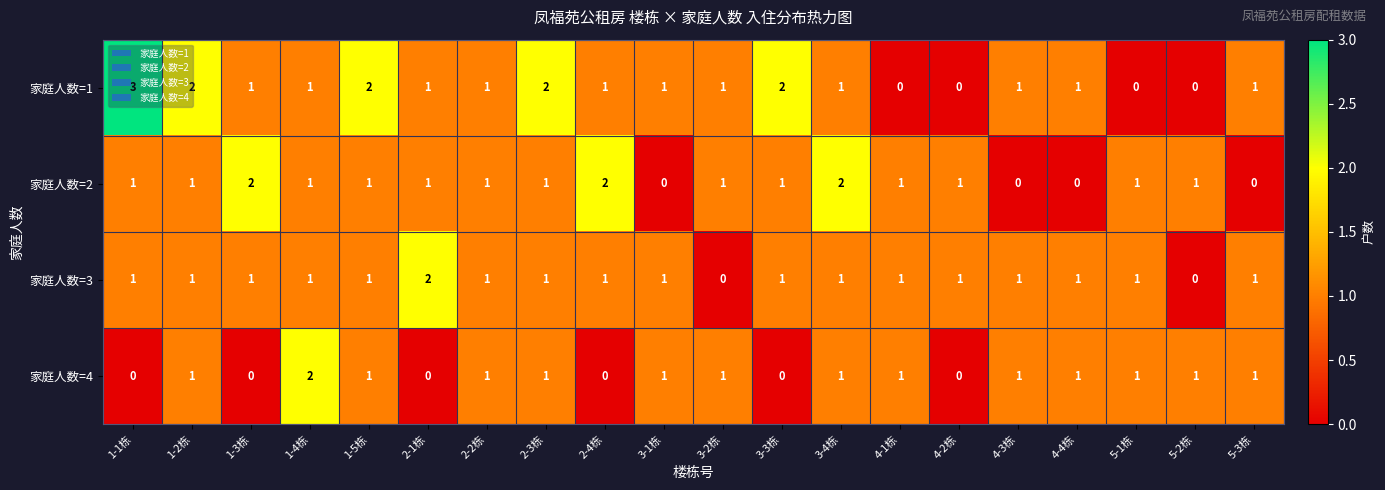

What is the sum of the 家庭人数=1 values at 2-3栋 and 3-2栋?

3